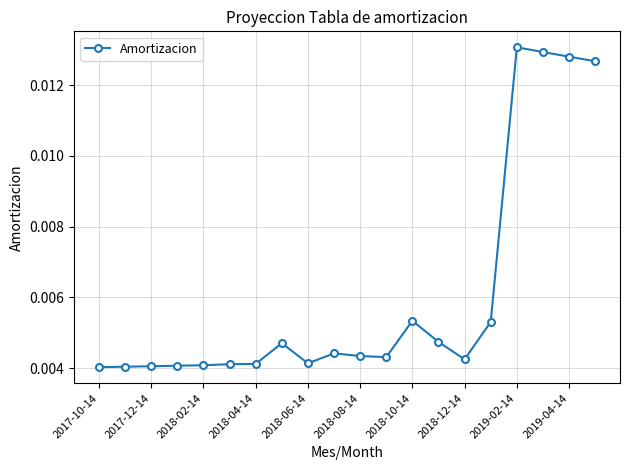

How many lines are shown in the chart?

1